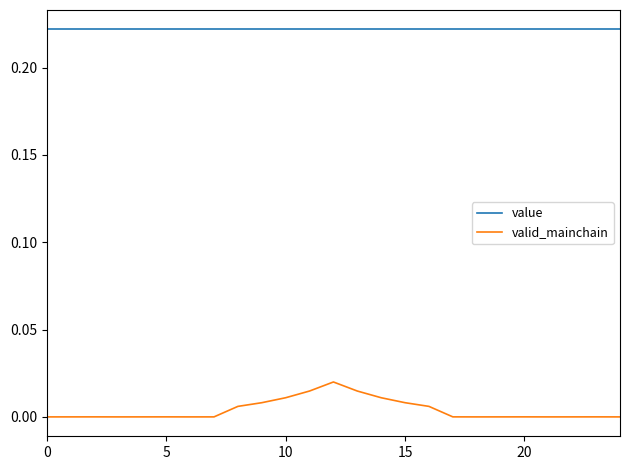

Which series has the largest total across all categories?

value